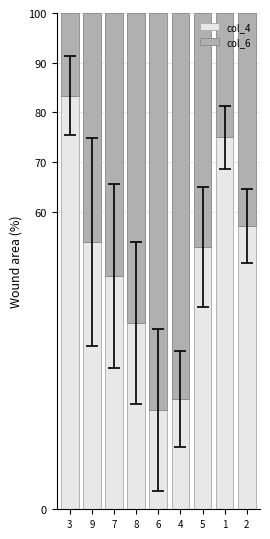

What is the maximum value for col_4?

83.3